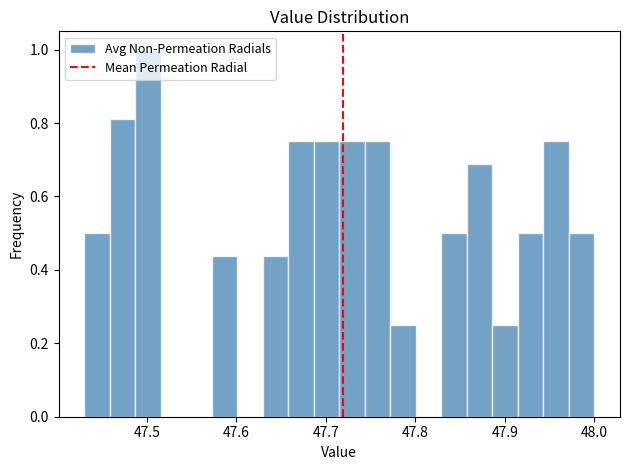

Read against the x-axis, roughly where is the centre of the tallest bar?

47.50